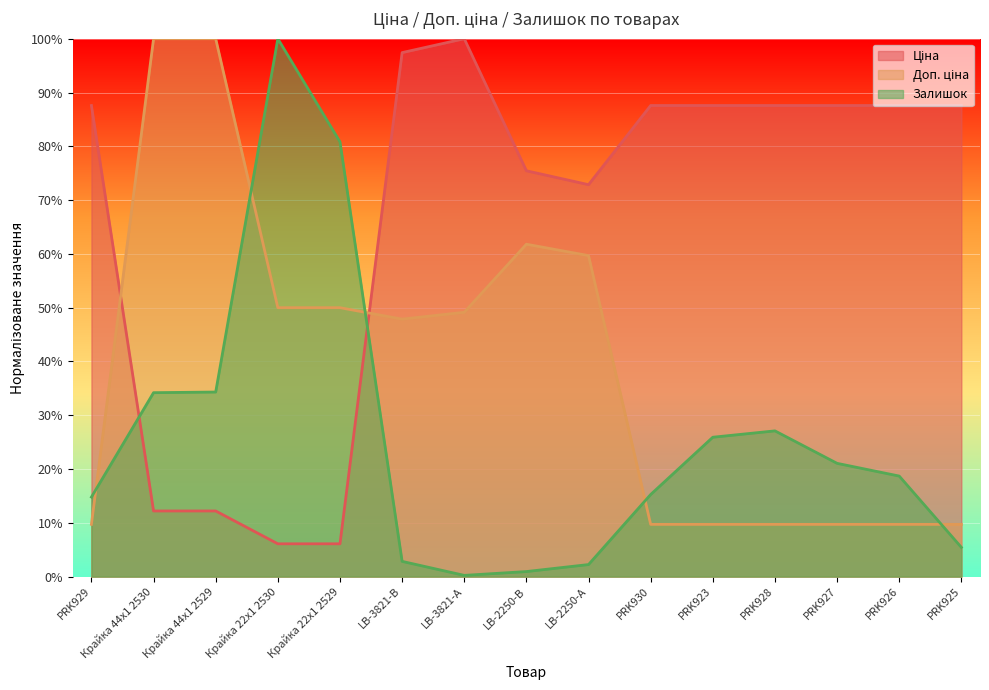

Where is Доп. ціна nearest to the value 0?

PRK929